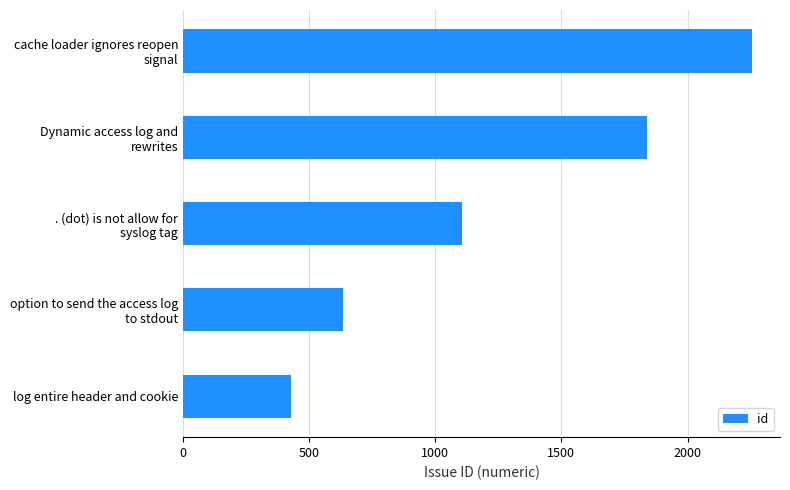

Reading top to bottom, transcribe all the data shown in this chart.

2254	1841	1104	632	426